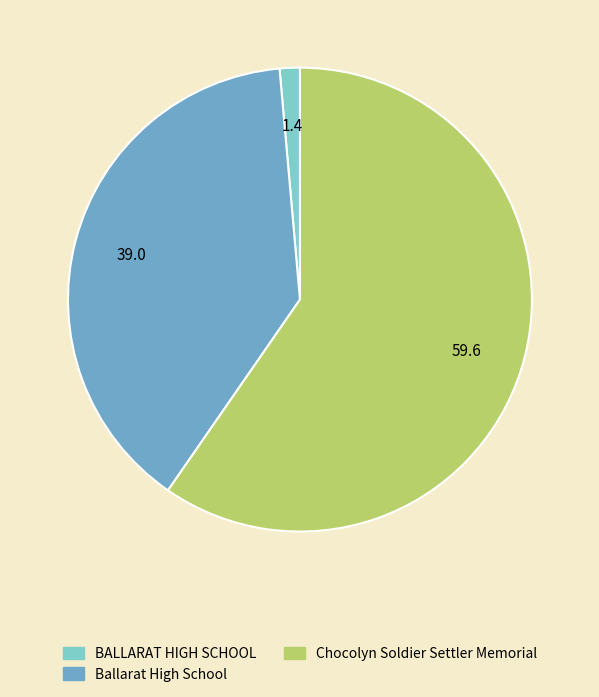

Which has a higher value, Ballarat High School or Chocolyn Soldier Settler Memorial?

Chocolyn Soldier Settler Memorial